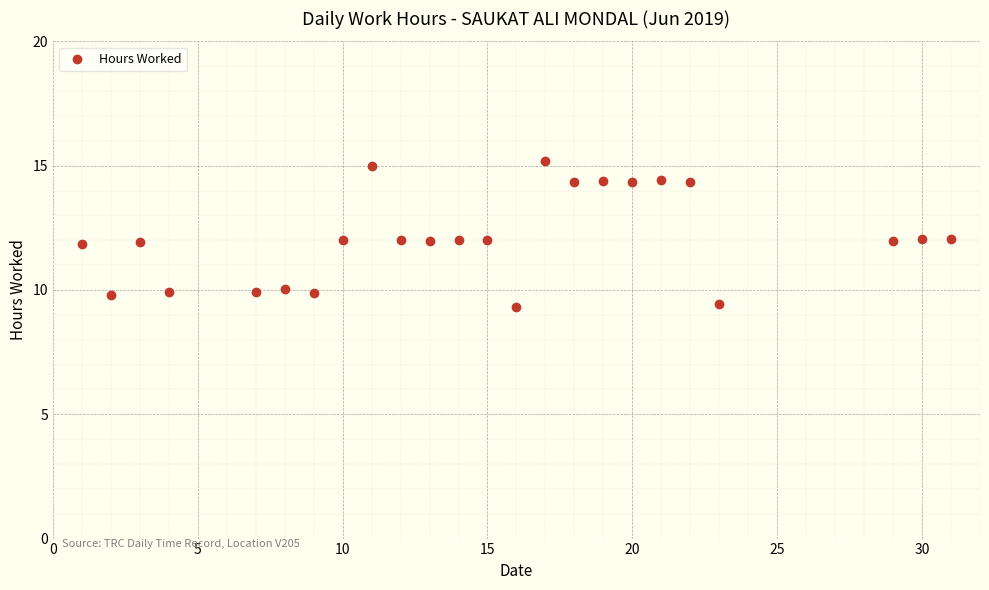

What is the range of Y values (max minus min)?

5.9